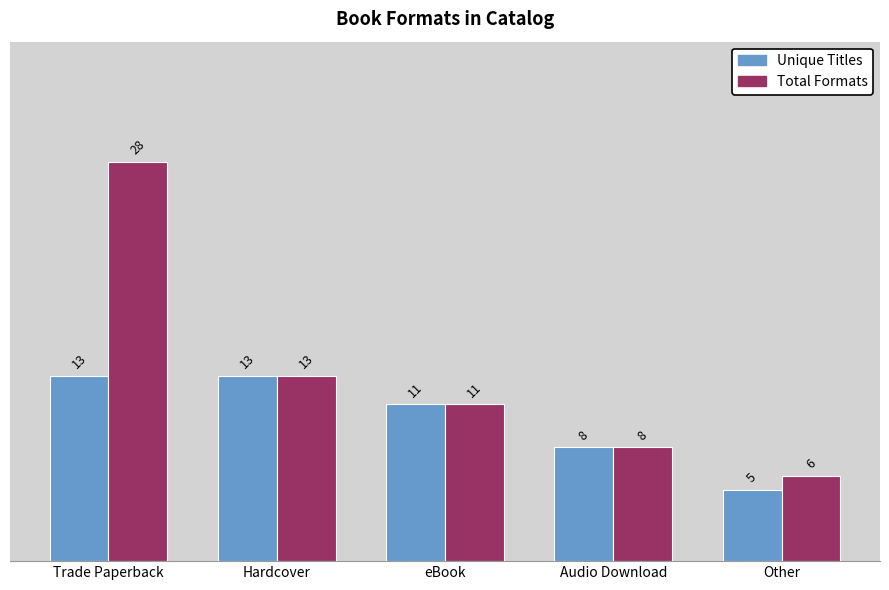

Which series has the largest range (max minus min)?

Total Formats